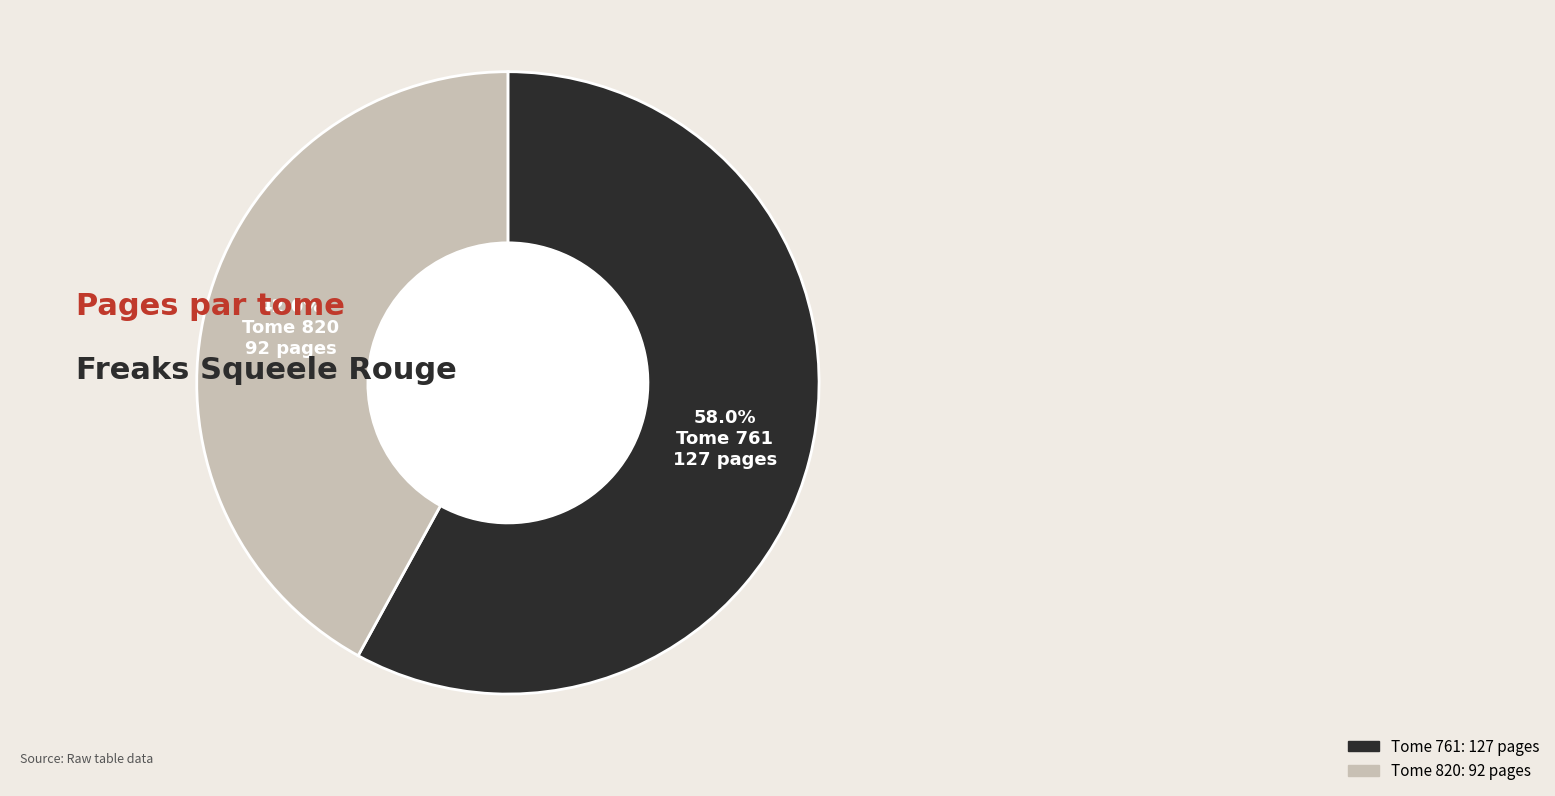

Is there a majority slice in this chart?

Yes